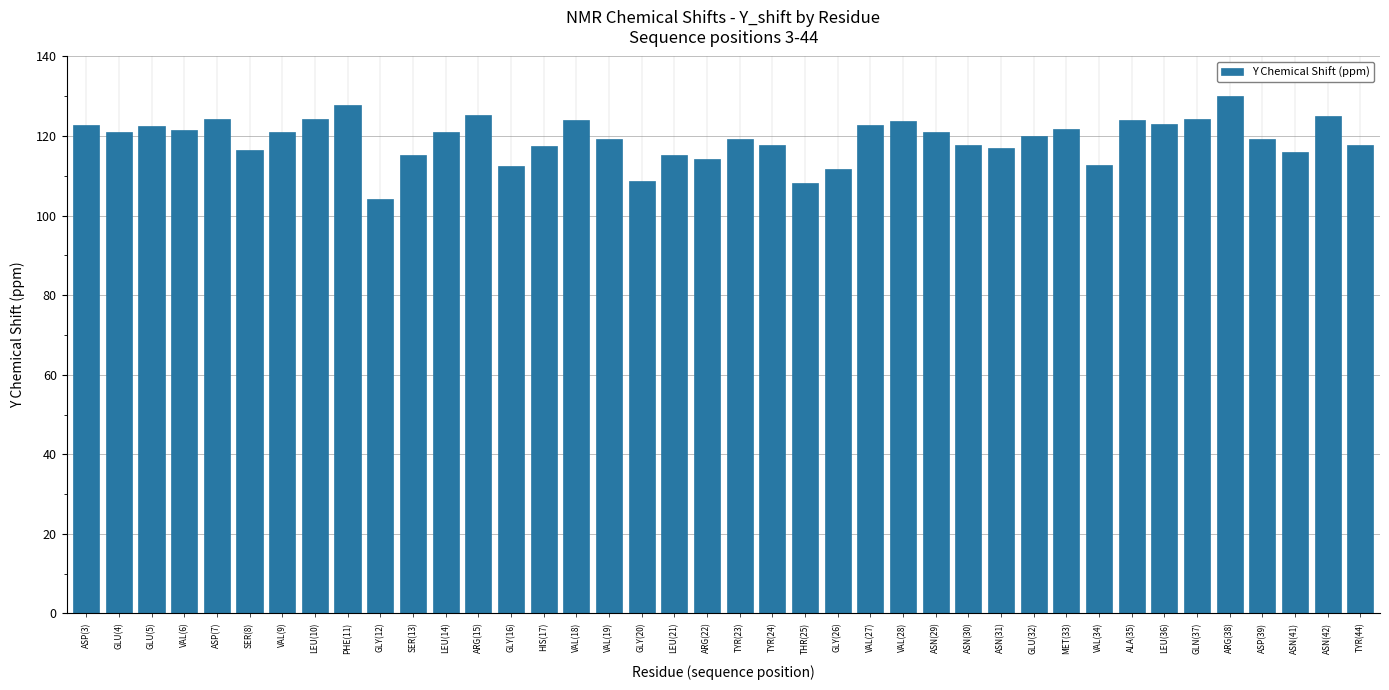

The chart shows a value of 210.4 at TYR(24). True or false?

False